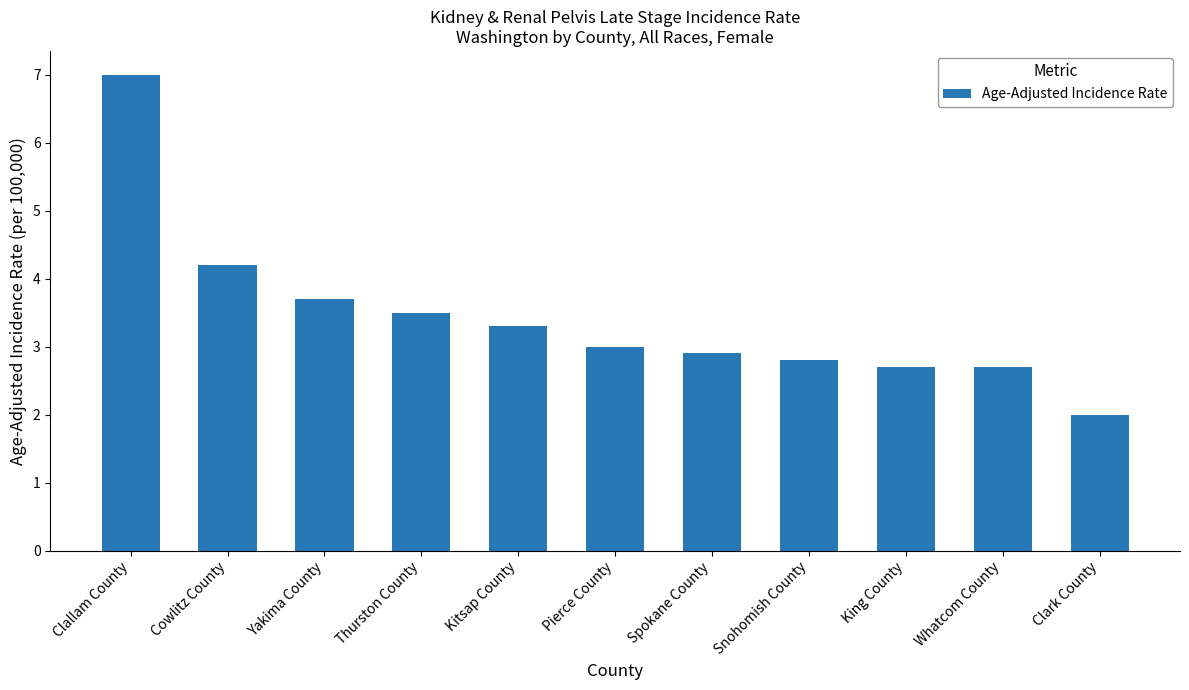

What is the sum of all values?

37.8